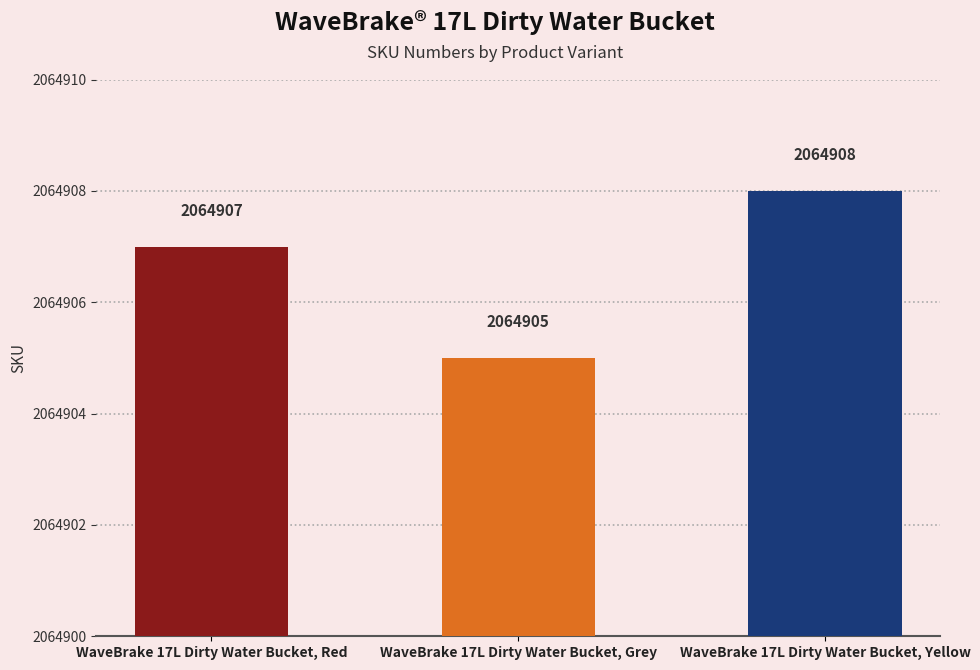

True or false: the data shows 993543 at WaveBrake 17L Dirty Water Bucket, Yellow.

False